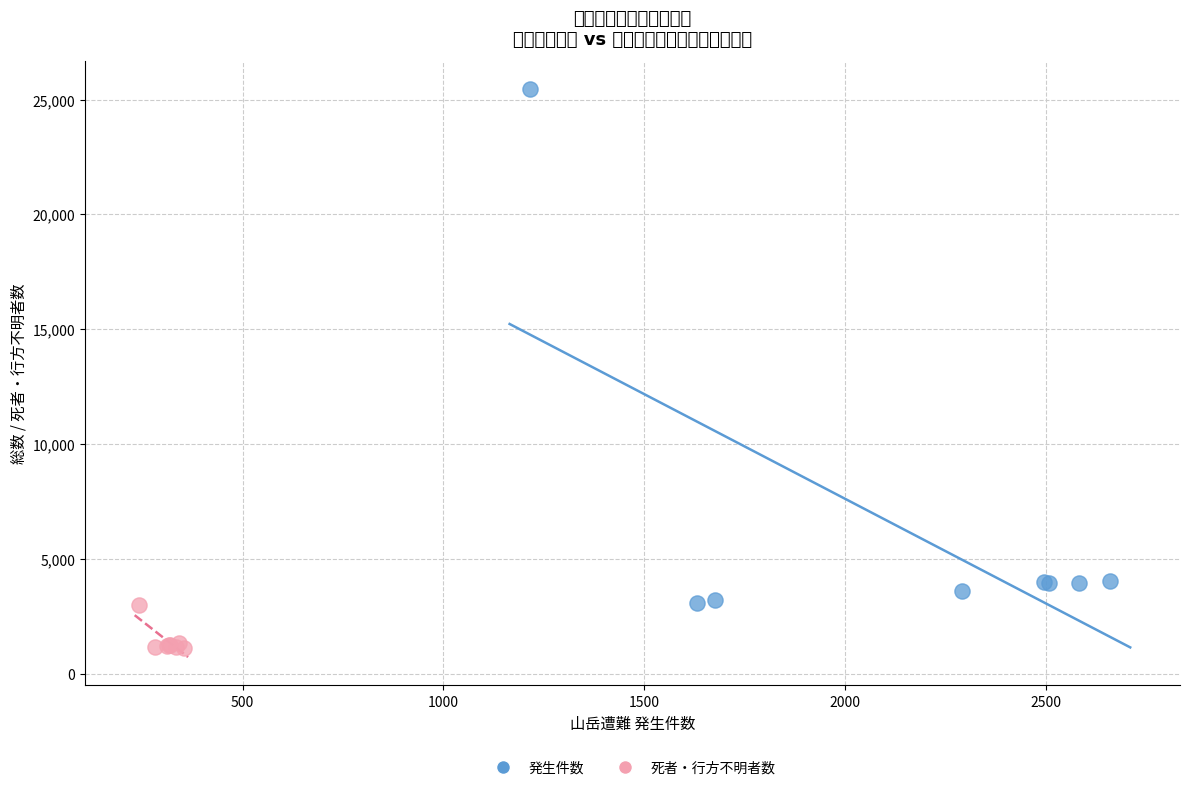

Which series contains the highest Y value?

発生件数